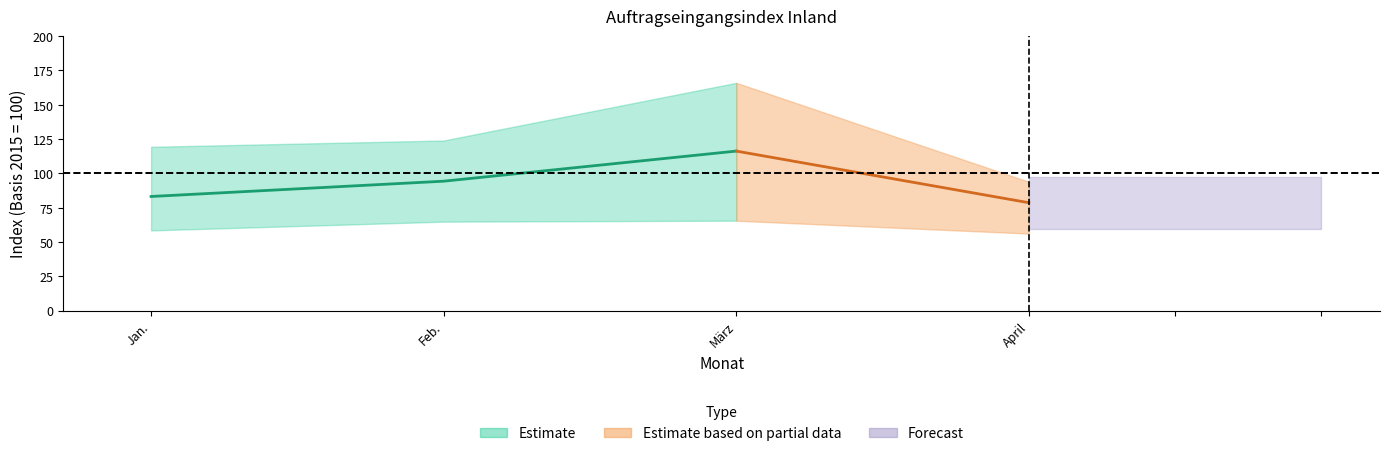

At which category is the sum across all series the highest?

März